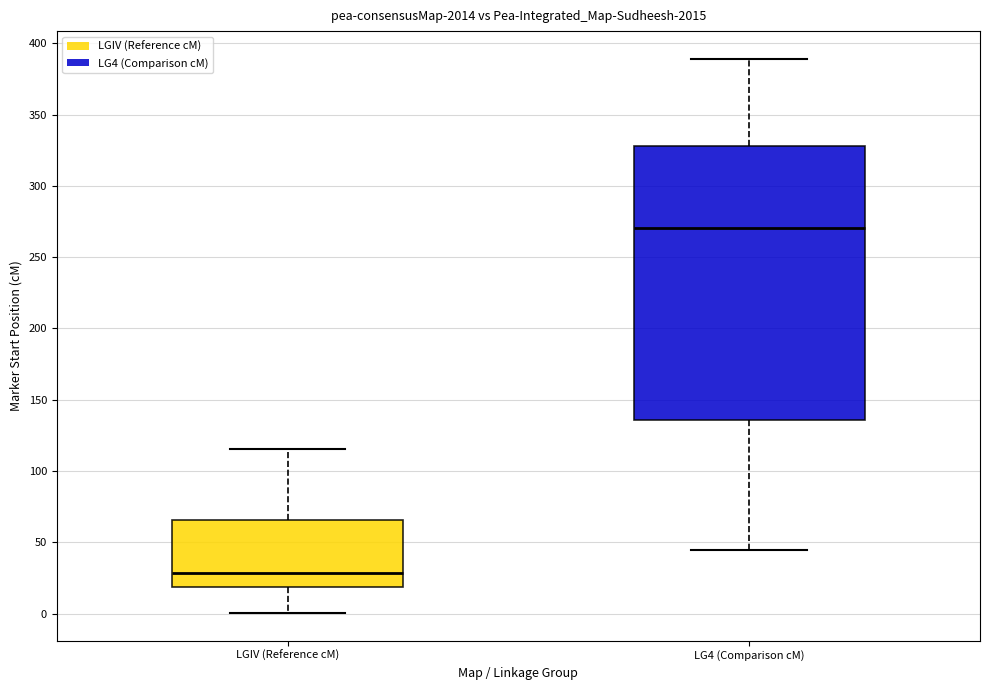

Which box's median line is the highest?

LG4 (Comparison cM)